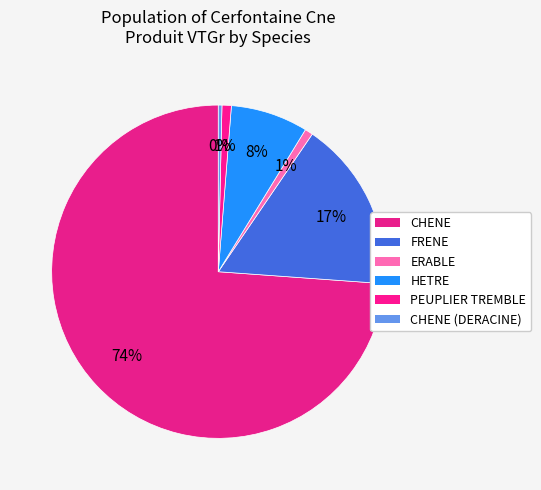

Count the number of slices in the pie.

6